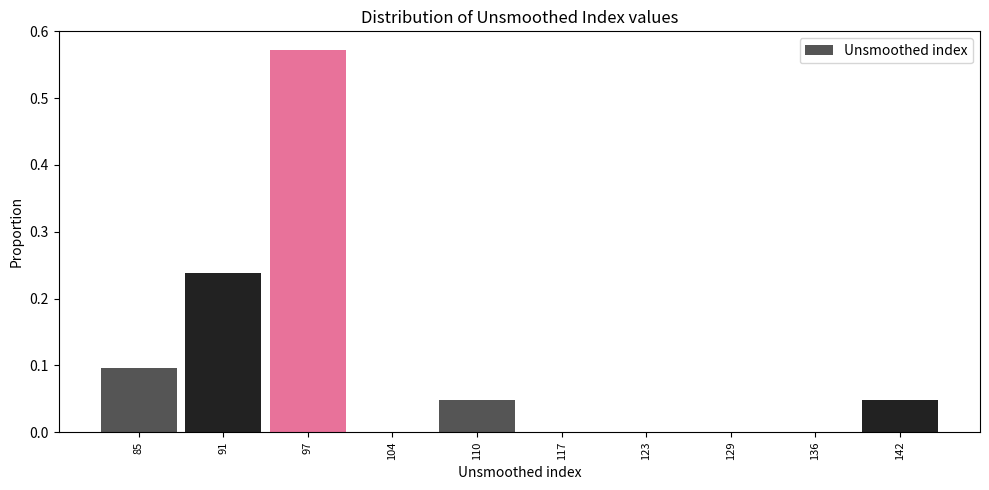

Reading left to right, transcribe this chart: for each bar, give the range it covers on the x-axis and its height. Neither the bar edges nor the heights are printed on the chart, so give them approximately, as read against the axes.

82 to 88: 0.10
88 to 94: 0.24
94 to 101: 0.57
101 to 107: 0
107 to 113: 0.05
113 to 120: 0
120 to 126: 0
126 to 133: 0
133 to 139: 0
139 to 145: 0.05